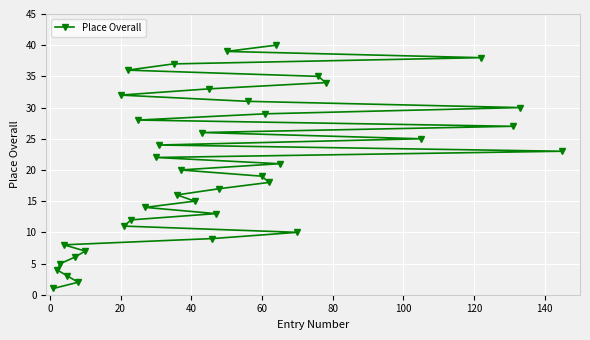

Read the value at 60.

19